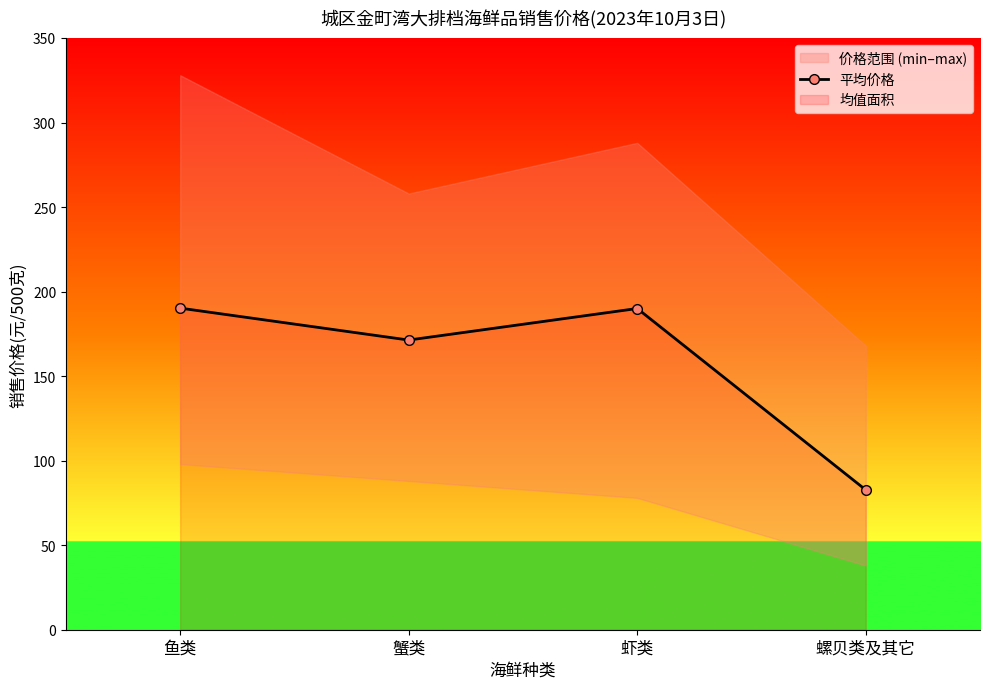

The value of 平均价格 at 螺贝类及其它 is 30.1. True or false?

False